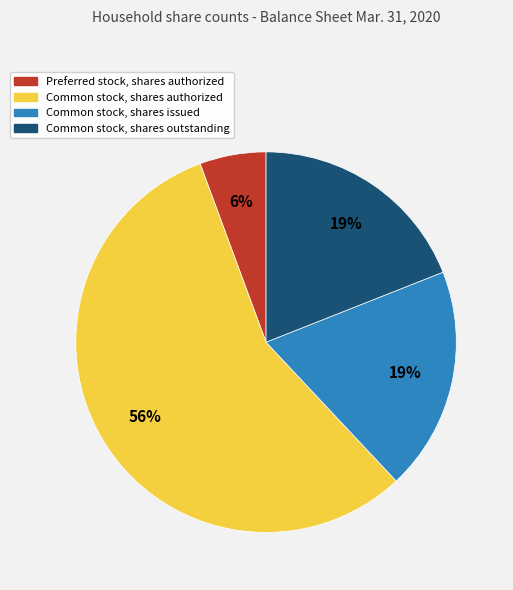

Is there a majority slice in this chart?

Yes